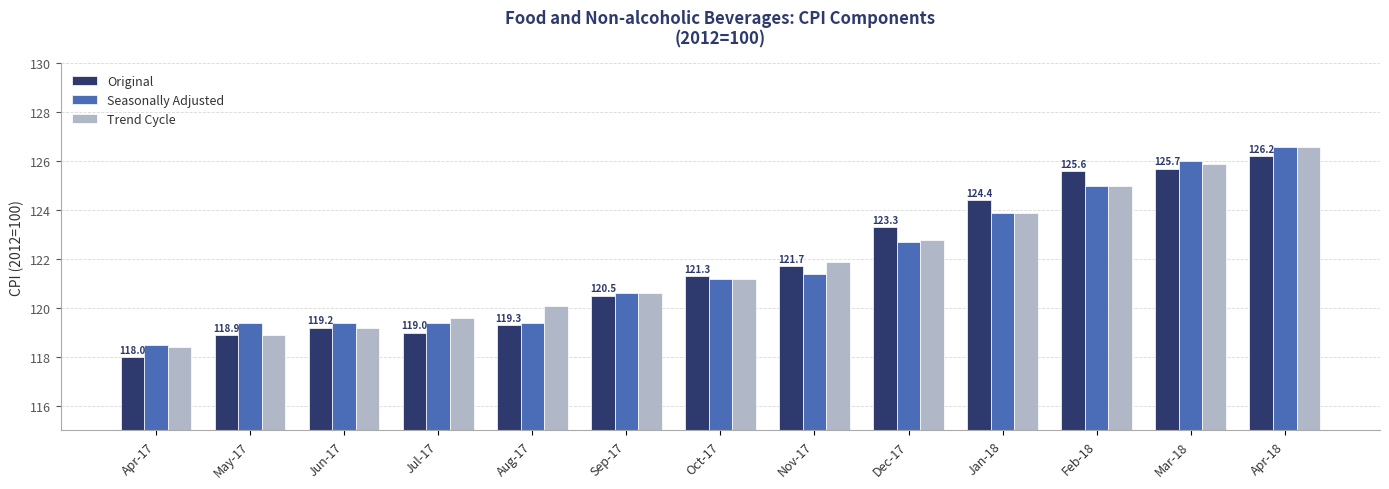

What position from the left is Sep-17?

6